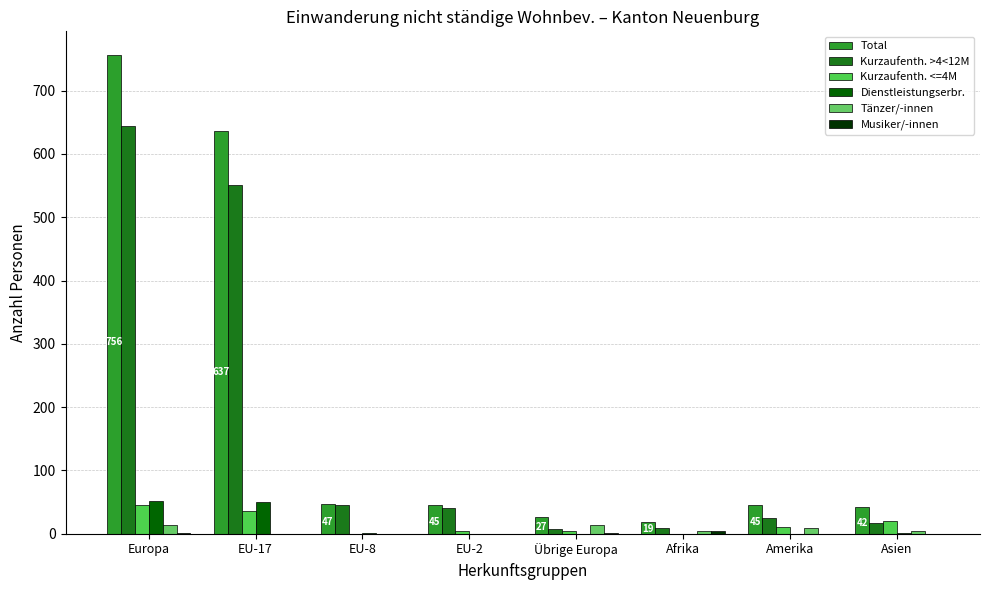

Does the chart contain stacked bars?

No